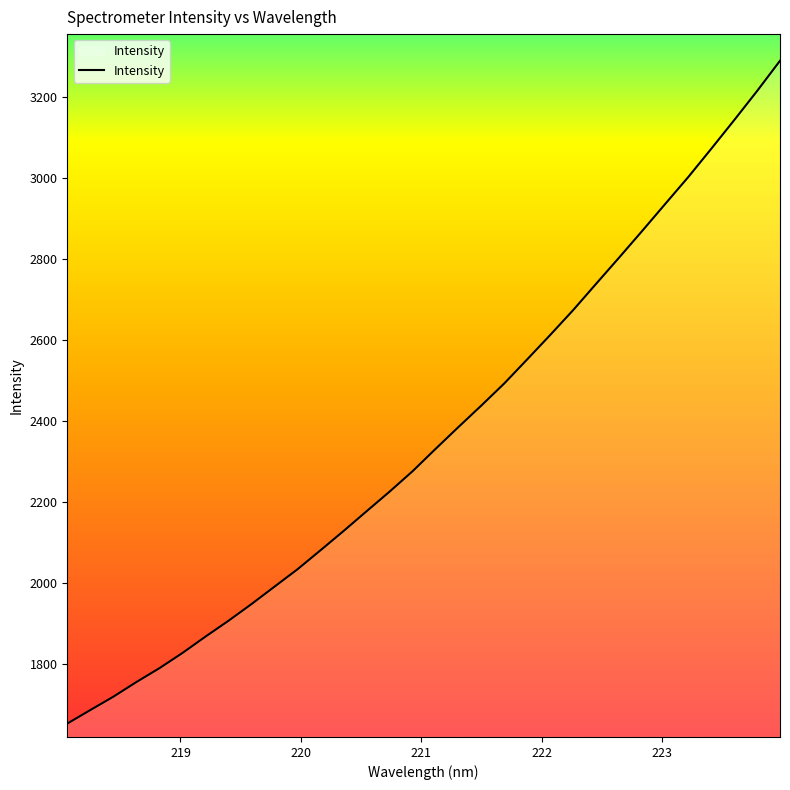

What is the maximum value shown in the chart?

3289.9